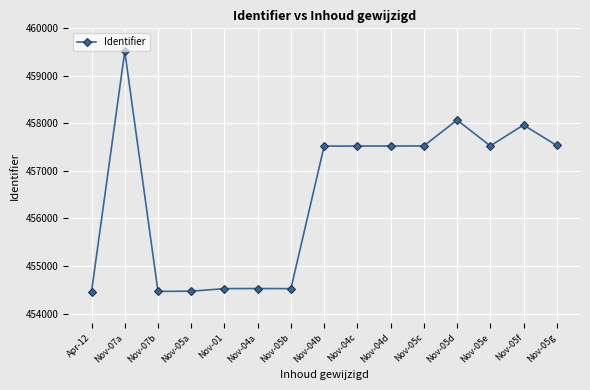

At which category does the data reach its first local peak?

Nov-07a